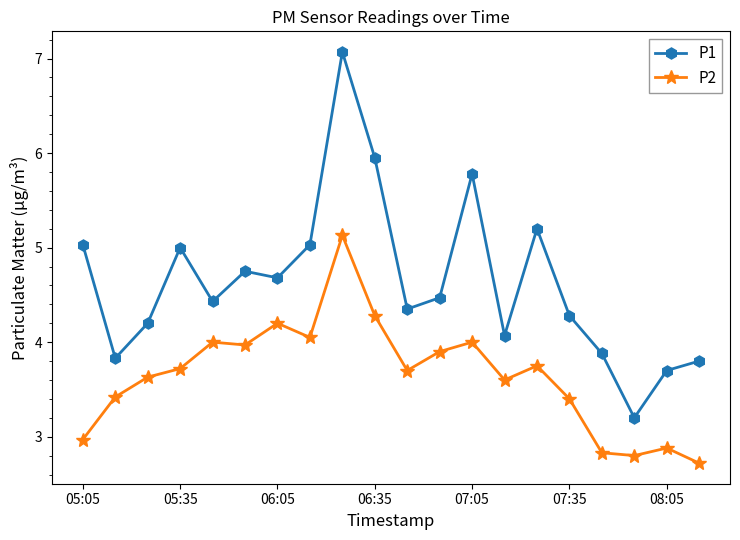

What is the value of the P2 point at the 18th from the left?

2.8